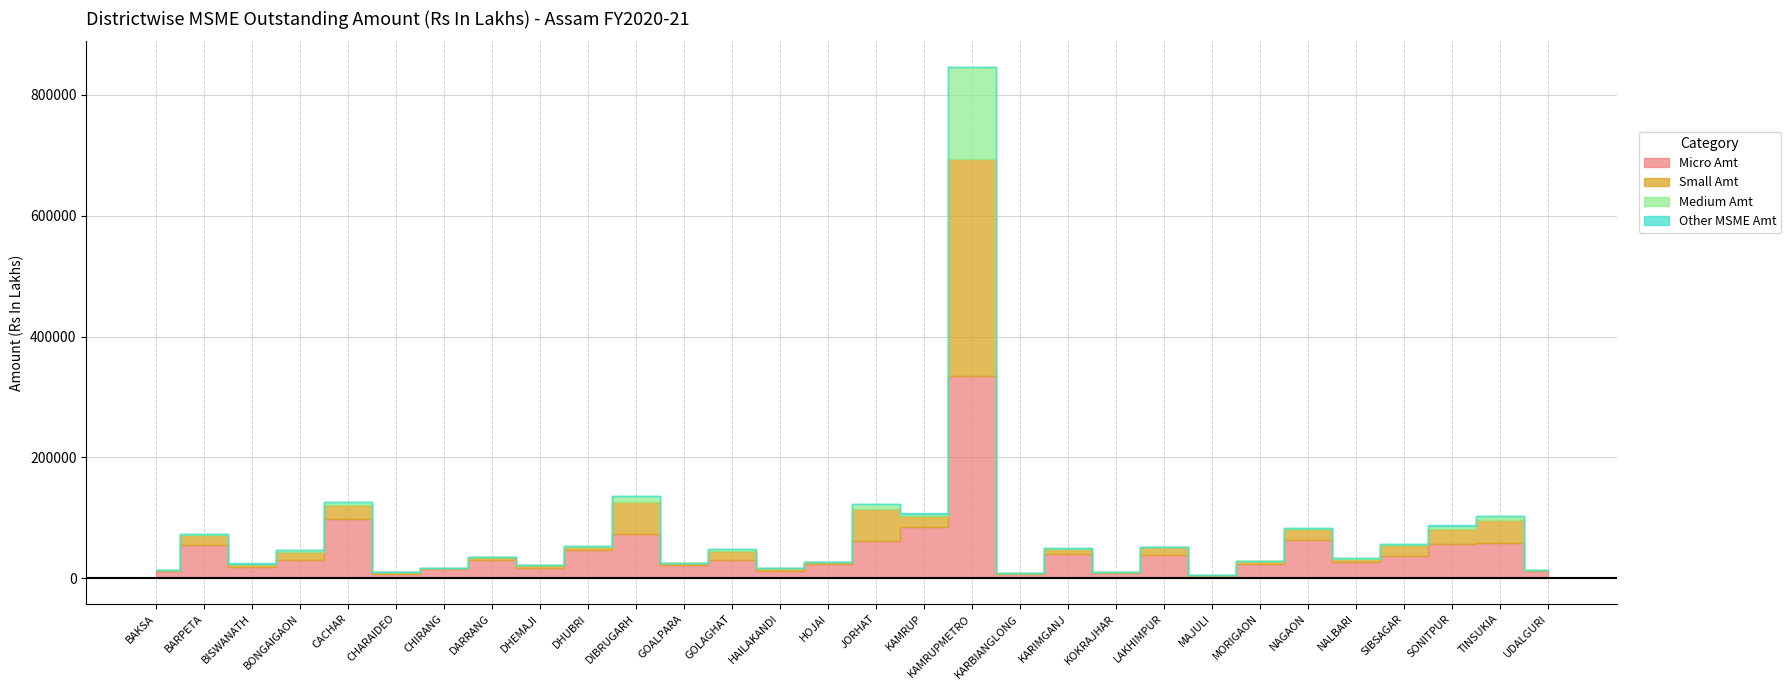

At how many categories does at least one series exceed 306476?

1